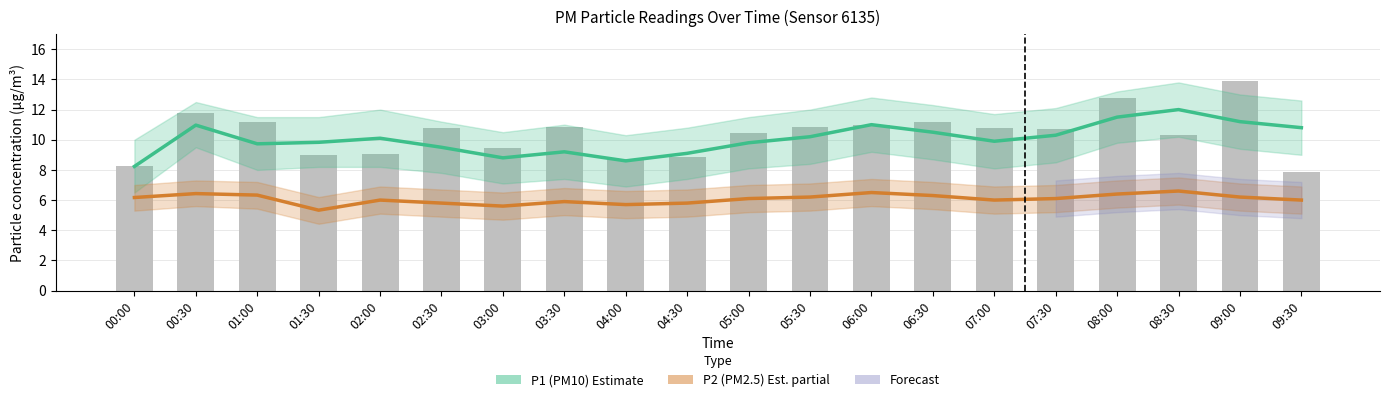

What is the greatest value displayed?

12.0